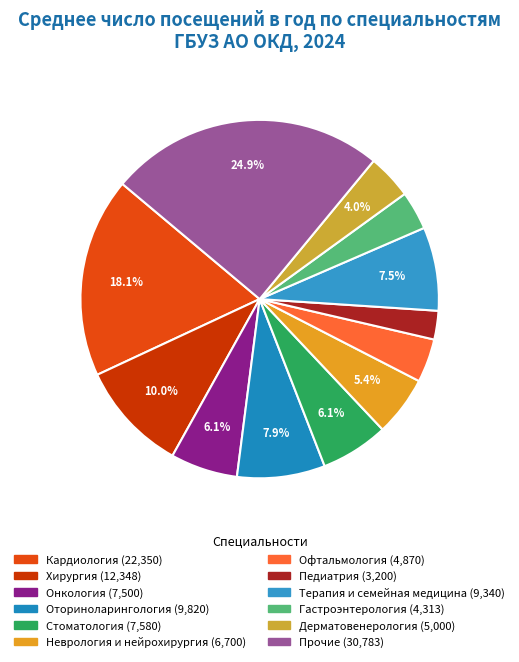

How many slices are in this pie chart?

12